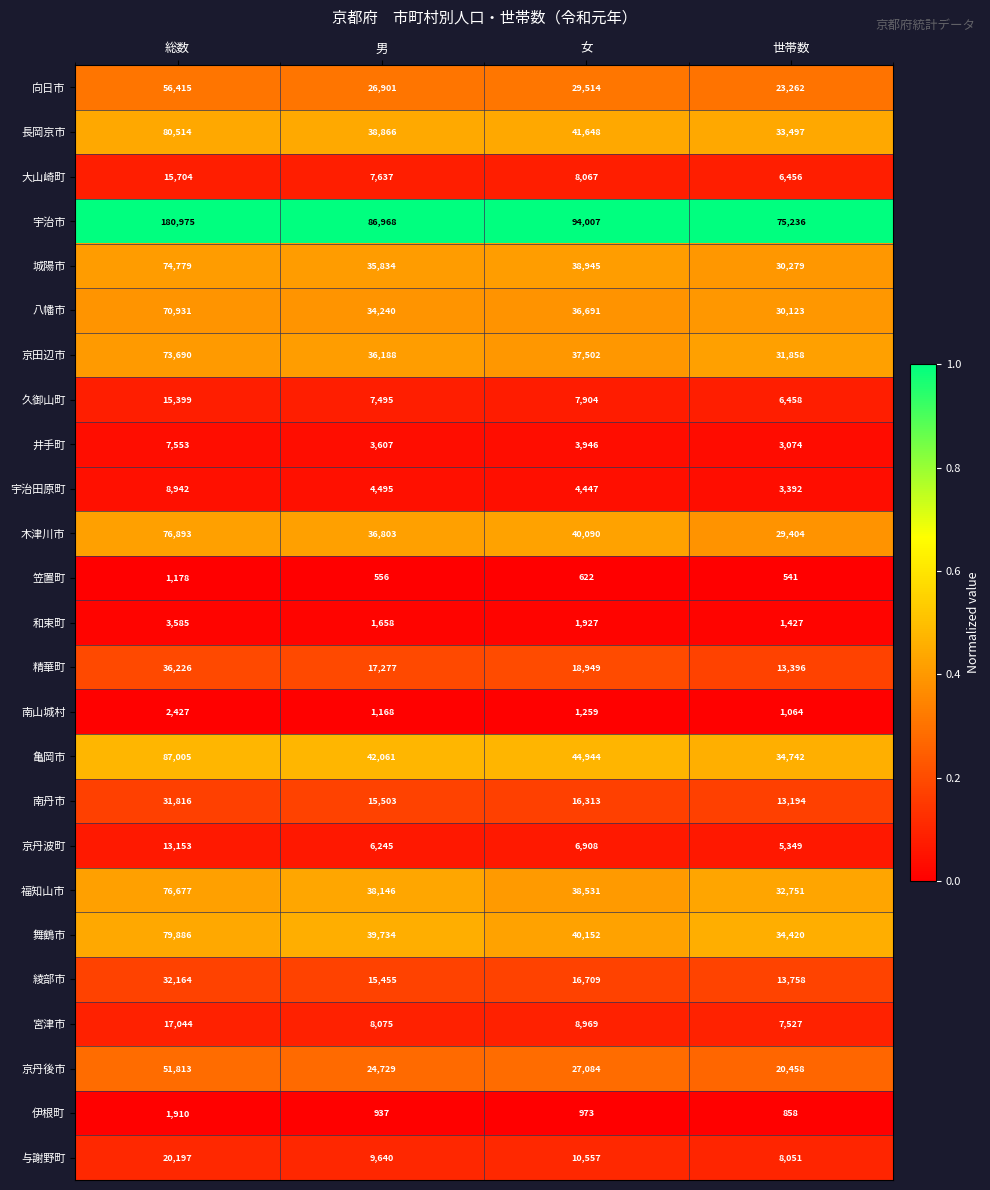

Rank the series by their maximum value, from lowest to highest.

笠置町, 伊根町, 南山城村, 和束町, 井手町, 宇治田原町, 京丹波町, 久御山町, 大山崎町, 宮津市, 与謝野町, 南丹市, 綾部市, 精華町, 京丹後市, 向日市, 八幡市, 京田辺市, 城陽市, 福知山市, 木津川市, 舞鶴市, 長岡京市, 亀岡市, 宇治市